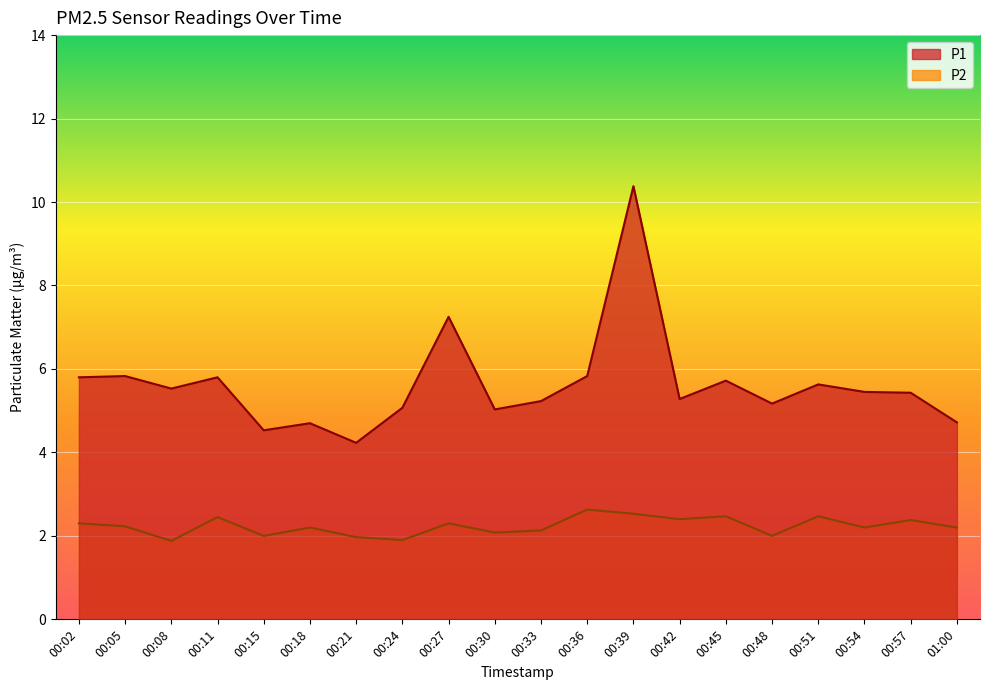

At which category is the sum across all series the highest?

00:39